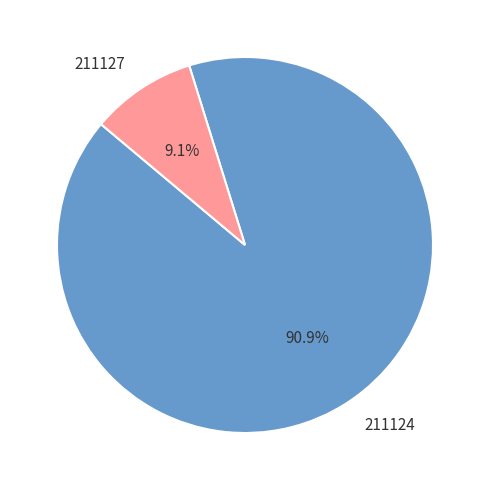

Does any single category account for the majority?

Yes